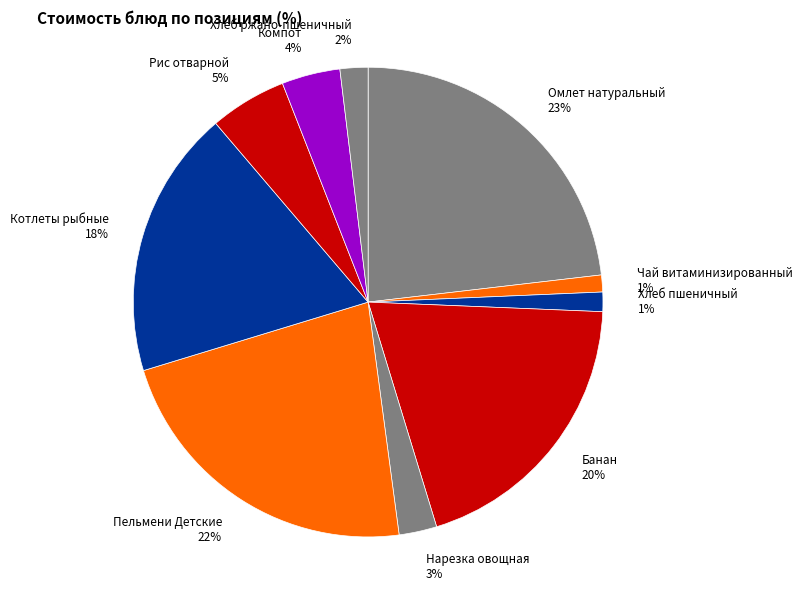

To the nearest percent, what portion does Хлеб пшеничный represent?

1%